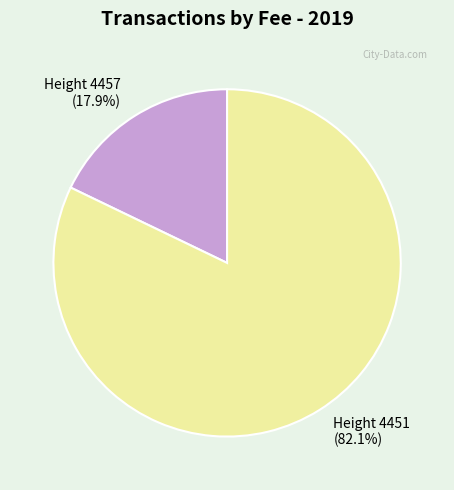

Rank the categories by value from lowest to highest.

Height 4457 (17.9%), Height 4451 (82.1%)